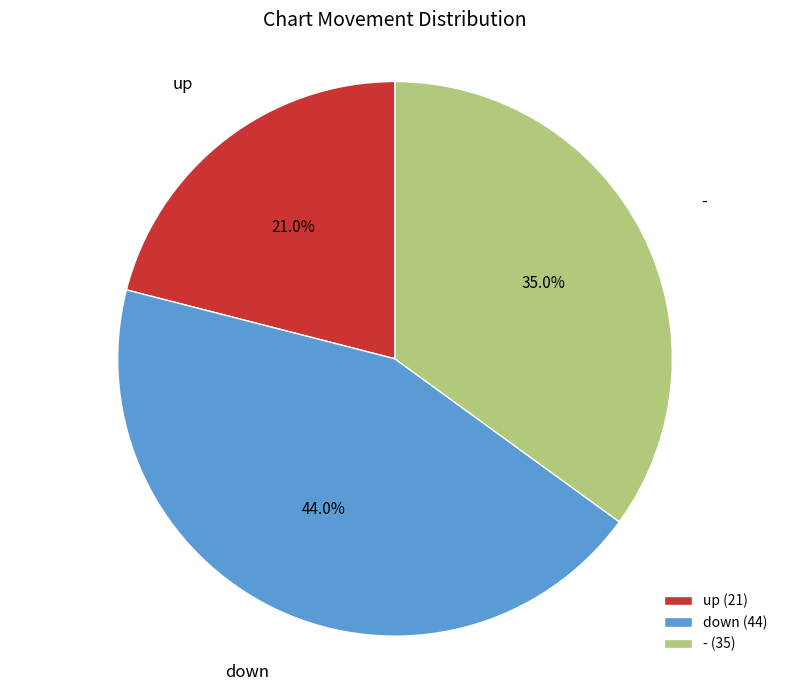

What is the smallest slice in the pie chart?

up